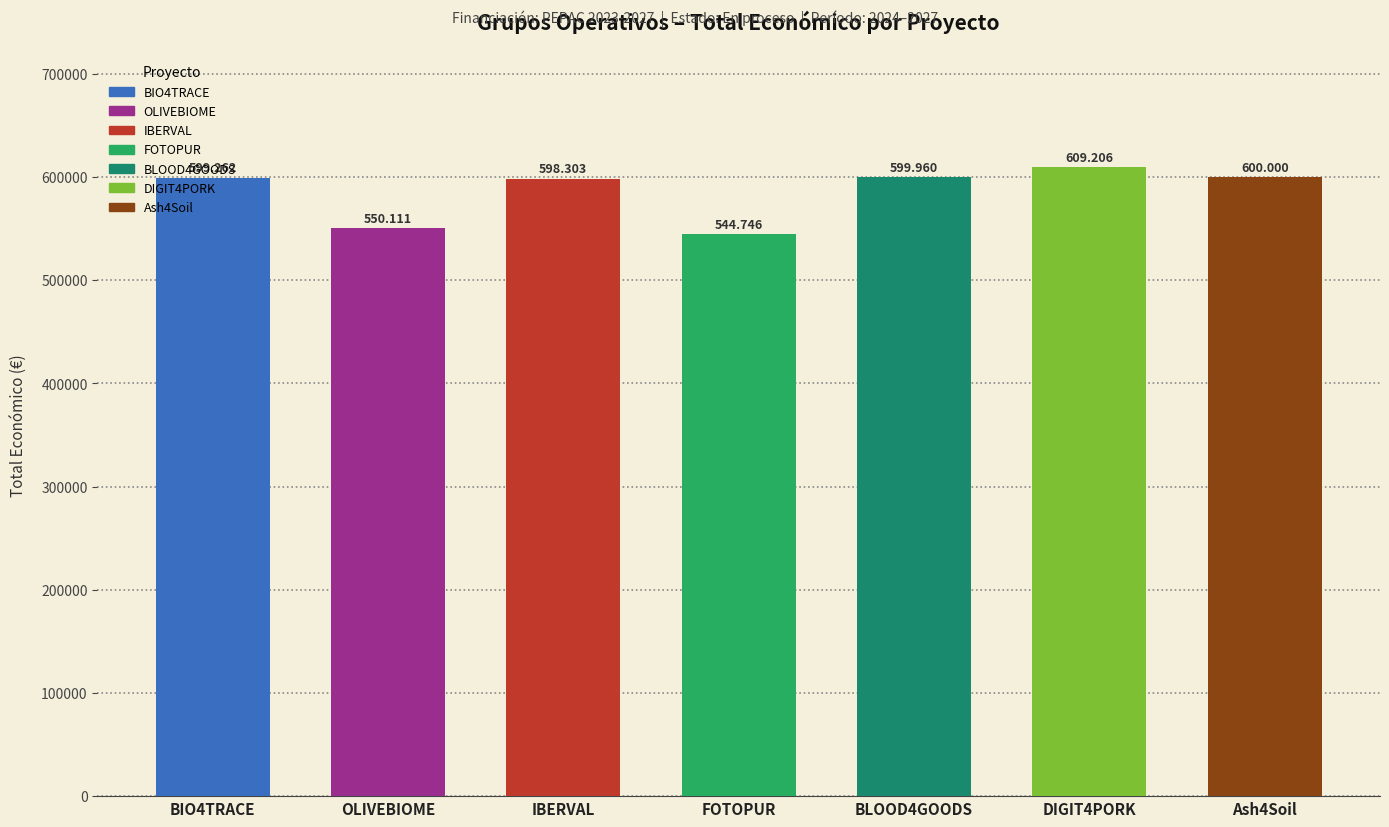

Which label corresponds to the largest value in the chart?

DIGIT4PORK